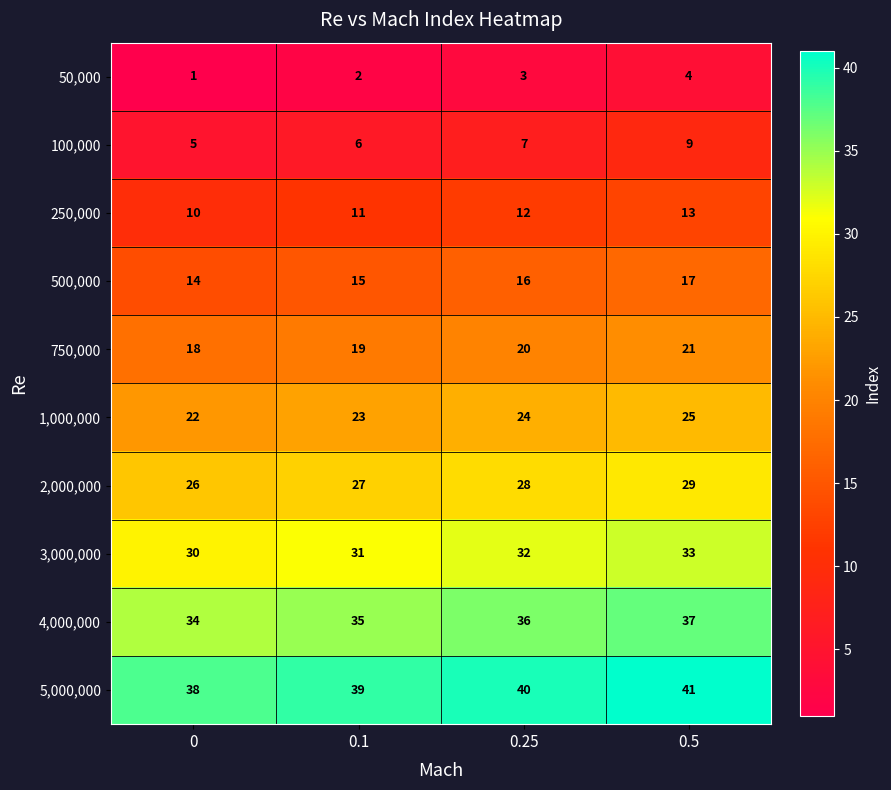

Which series has the largest total across all categories?

5,000,000